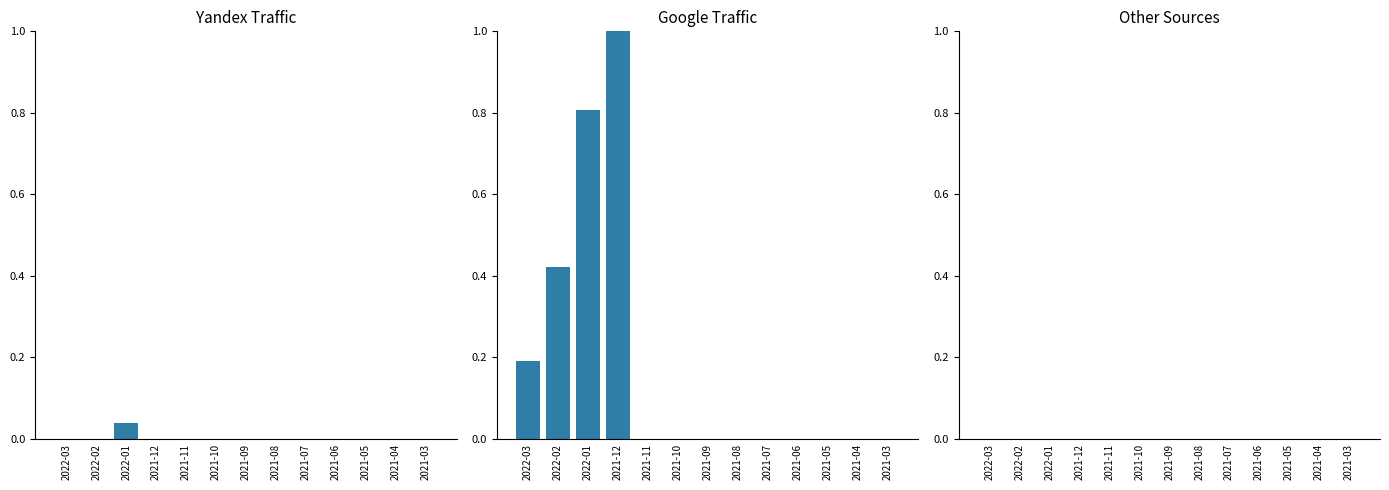

Which category has the lowest value across all series?

2022-03